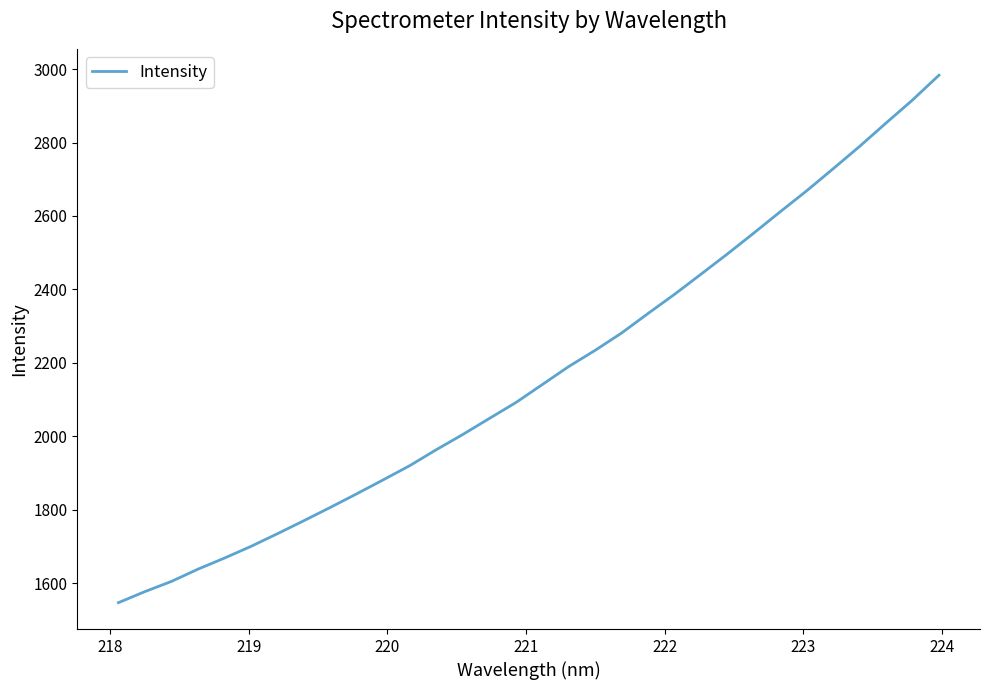

How many lines are shown in the chart?

1